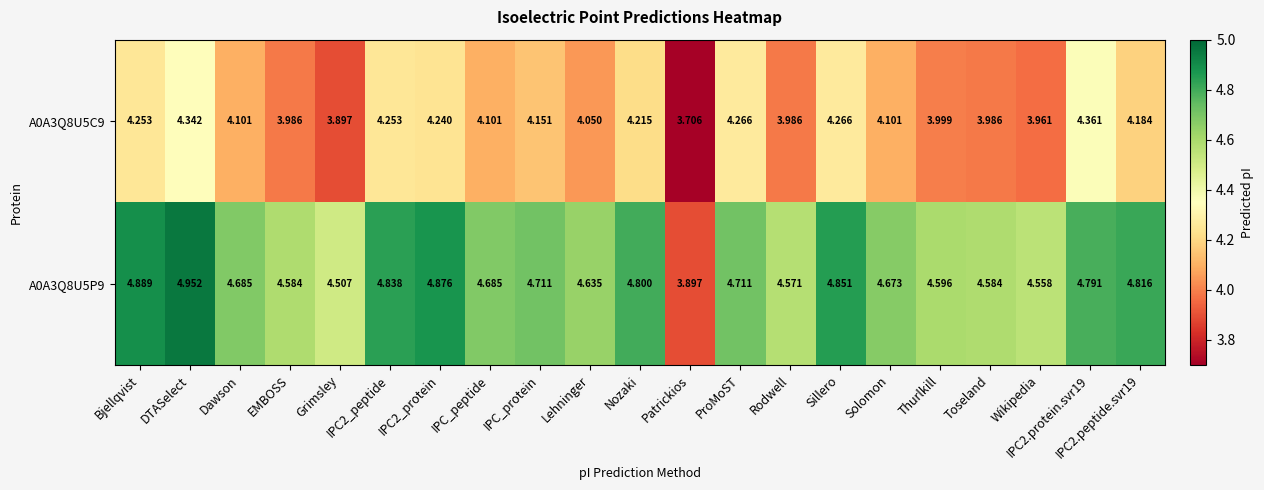

How many categories are shown in the chart?

21